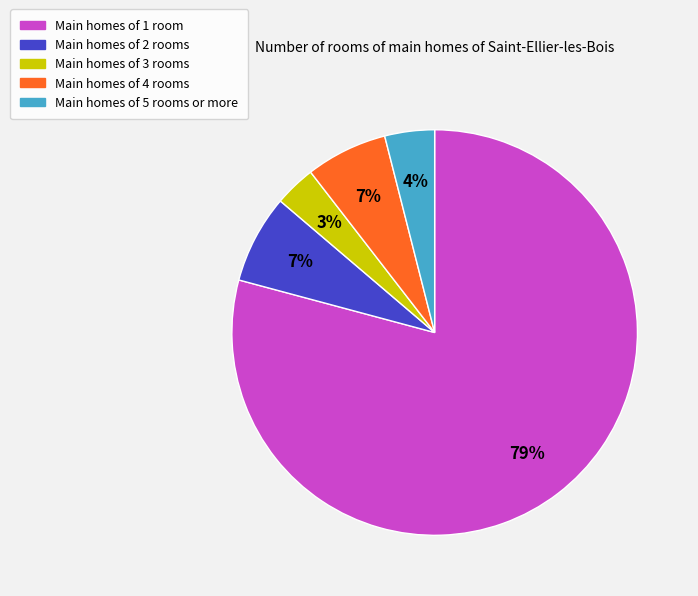

The Main homes of 4 rooms slice represents 7% of the pie. True or false?

True